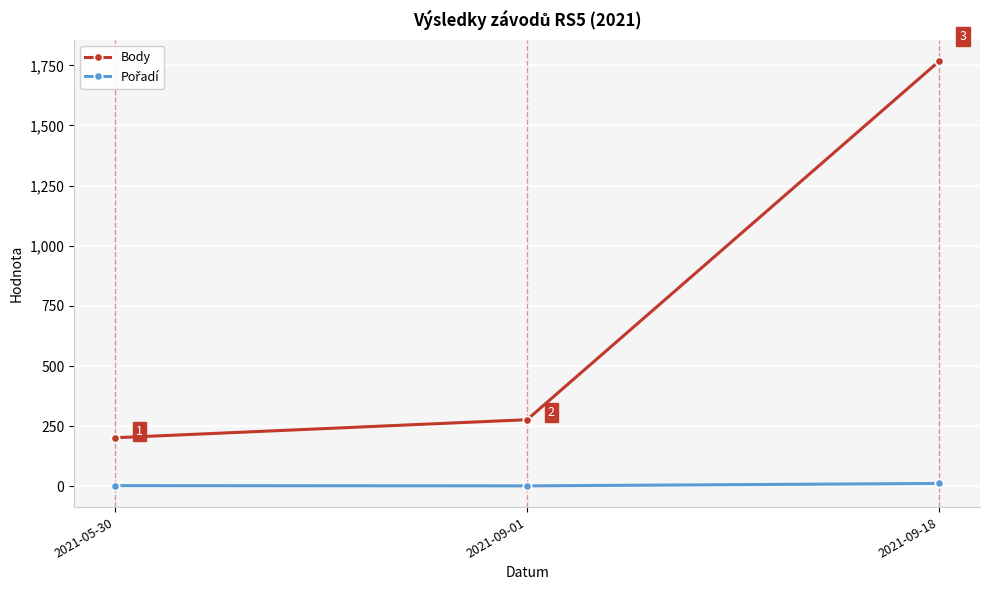

What is the maximum value shown in the chart?

1766